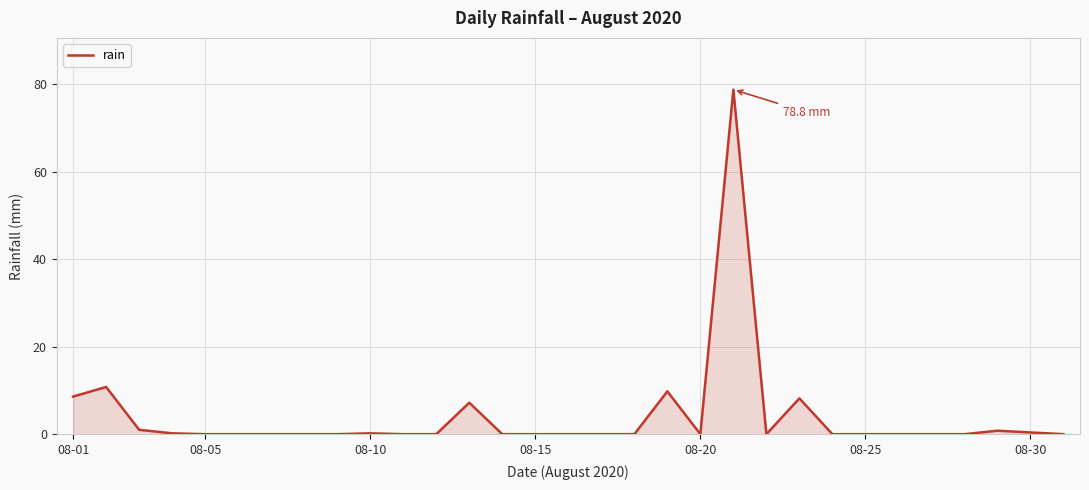

What is the maximum value shown in the chart?

78.8